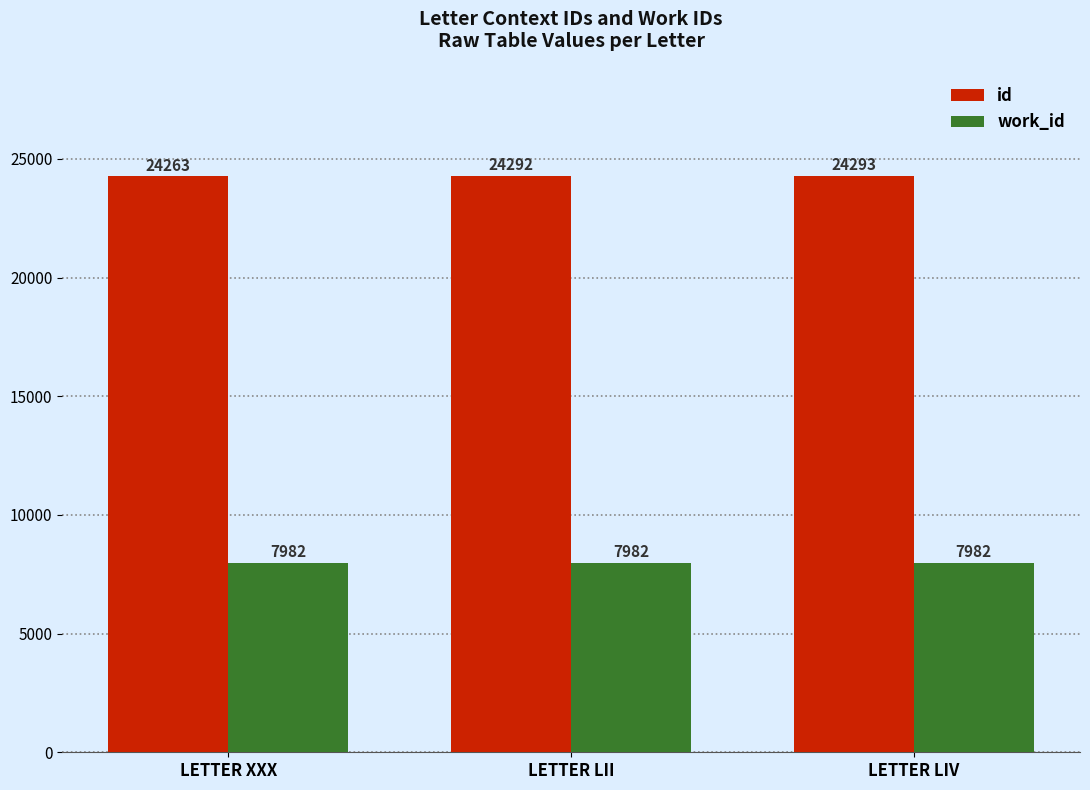

What is the minimum value shown in the chart?

7982